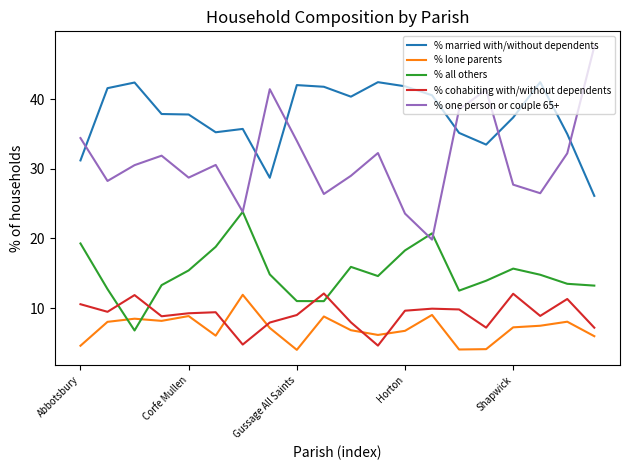

True or false: % one person or couple 65+ and % married with/without dependents cross at least once.

True